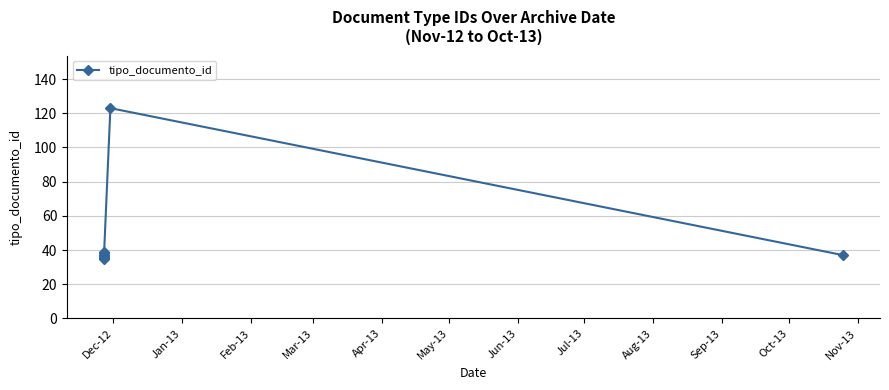

Approximately how many times larger is the value at Jun-13 compared to Dec-12?

1.0